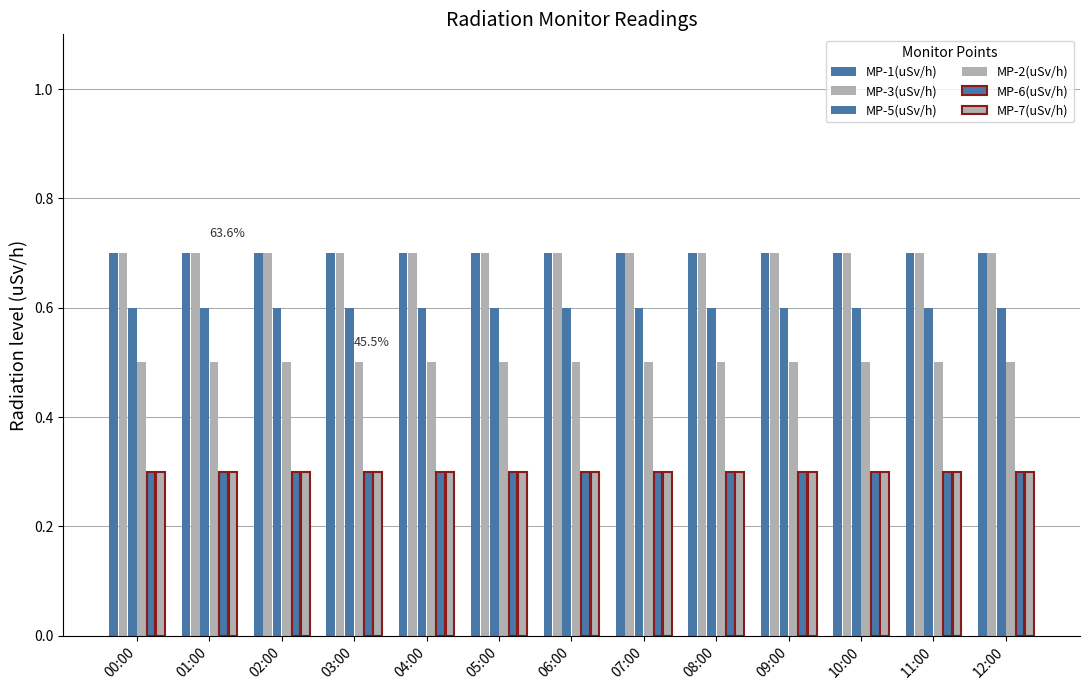

Which series has the largest range (max minus min)?

MP-1(uSv/h)